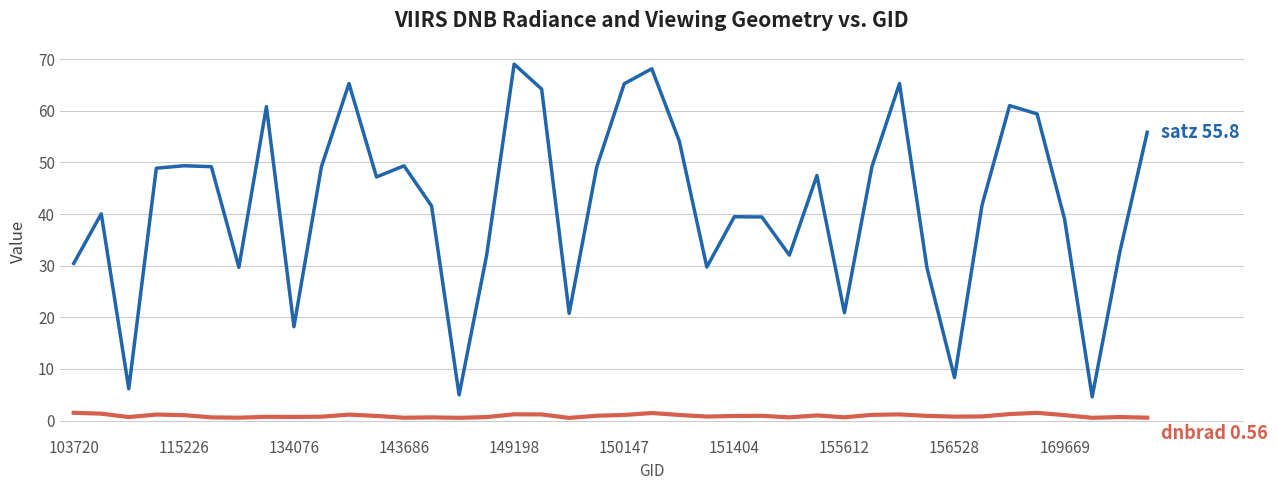

What is the maximum value shown in the chart?

69.0